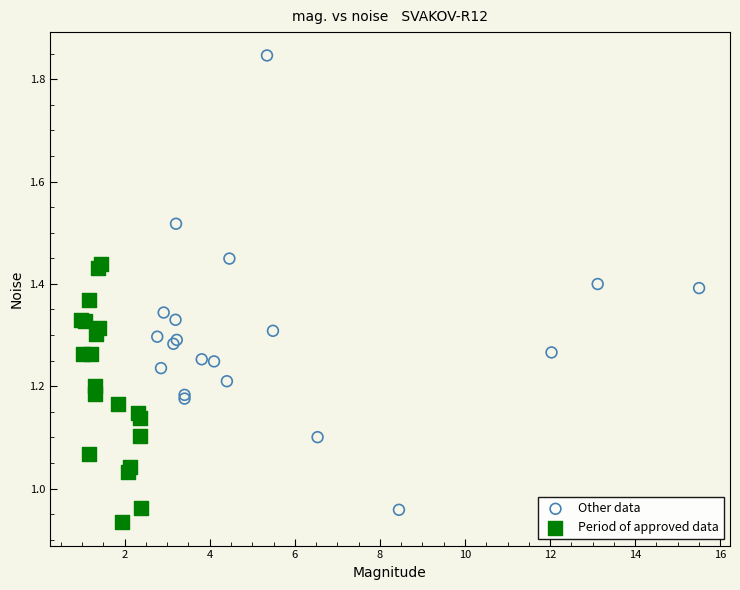

Which series has the largest Y range (max minus min)?

Other data